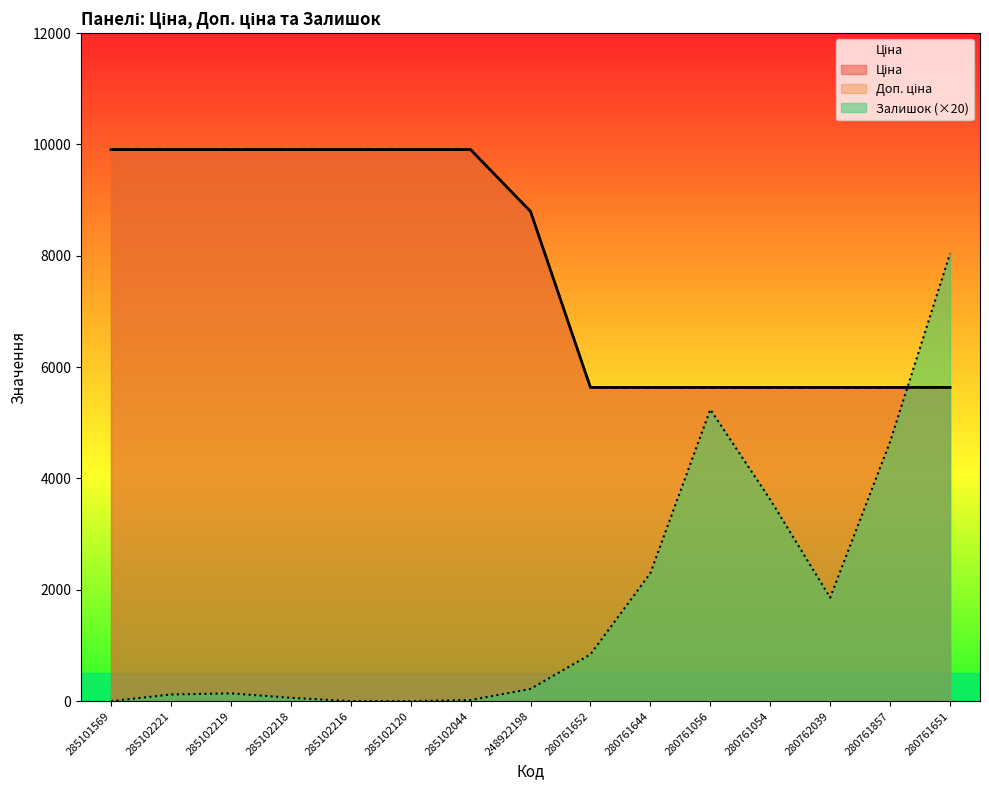

At which label does Доп. ціна first exceed 8797?

285101569